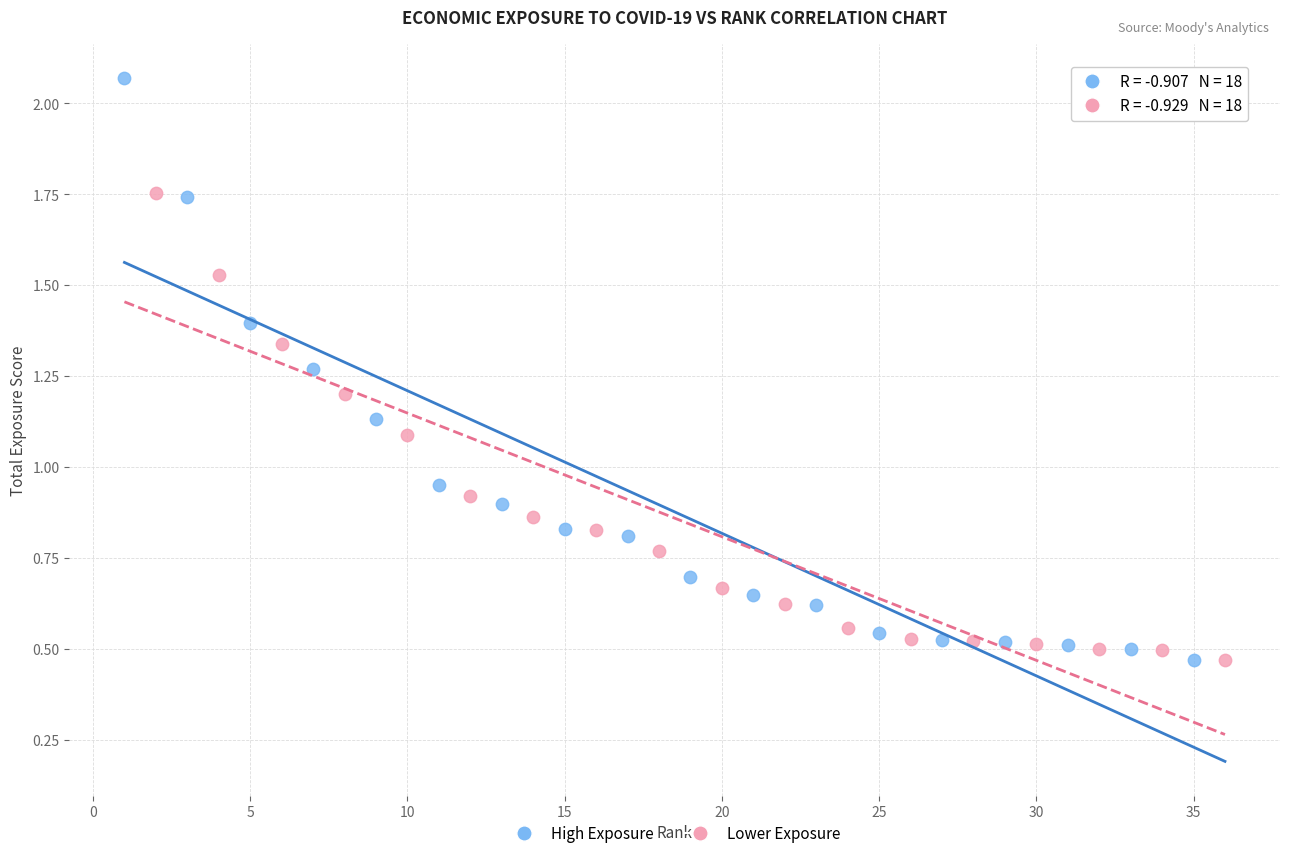

Which series has the widest spread of Y values?

High Exposure